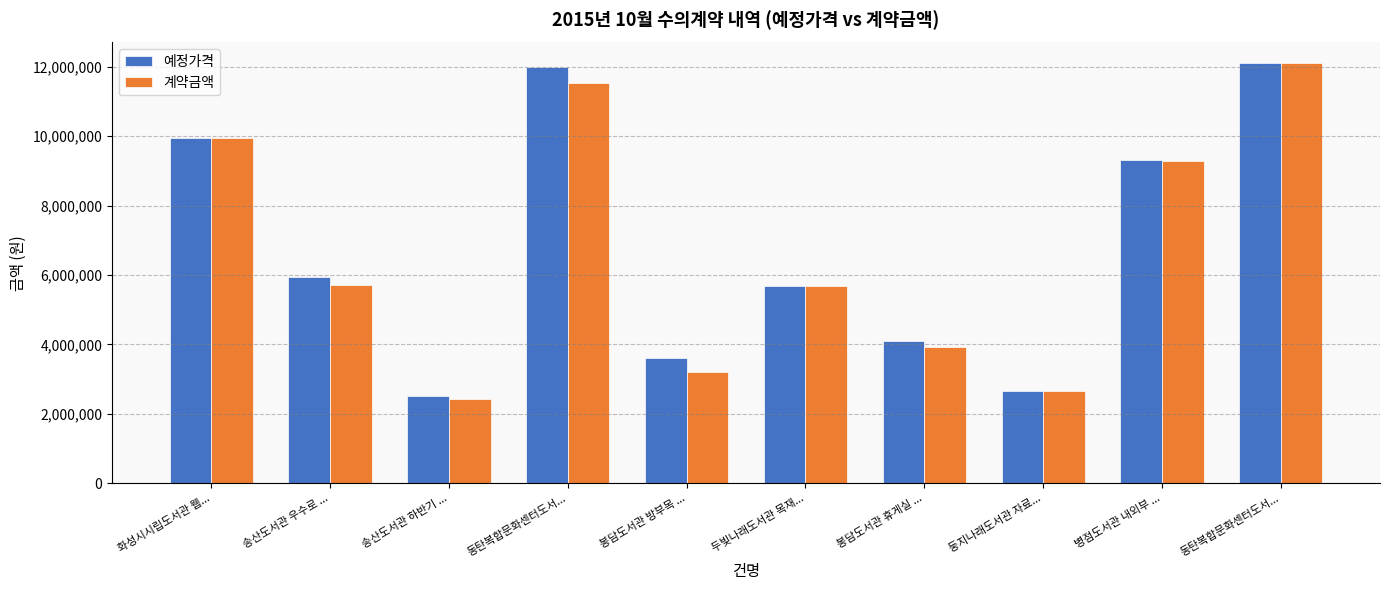

At which label does 예정가격 reach its minimum?

송산도서관 하반기 ...